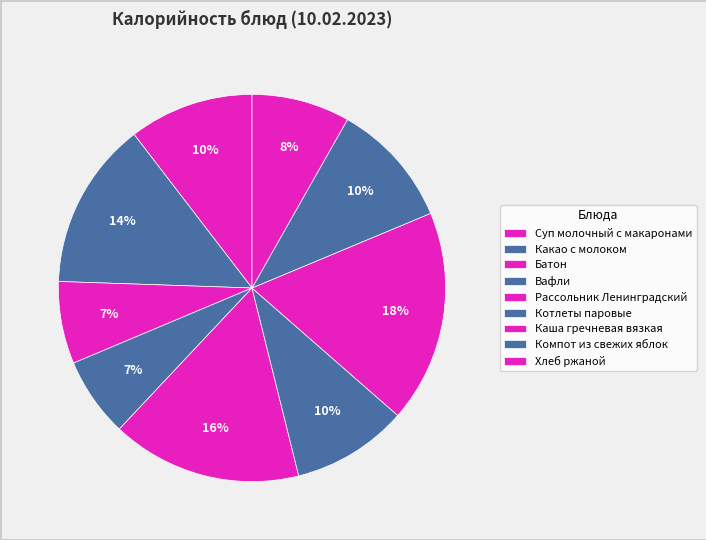

To the nearest percent, what portion does Батон represent?

7%